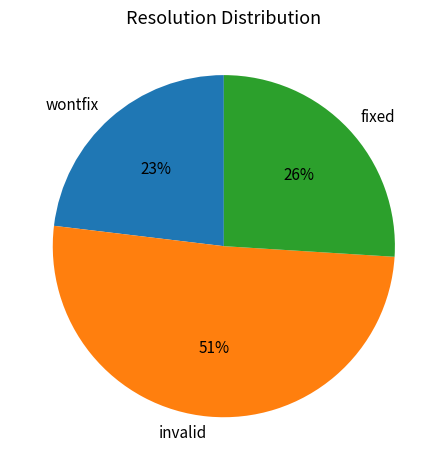

Which slice is the largest?

invalid